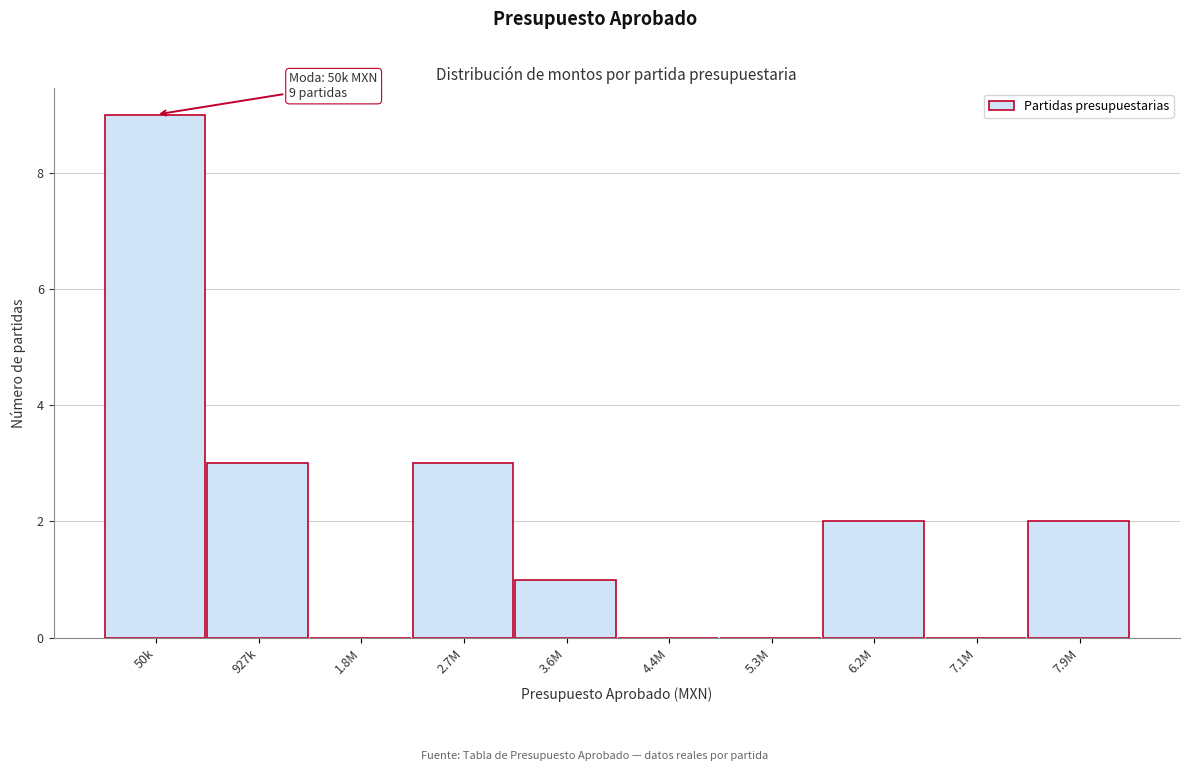

Reading right to left, extract all data points from this chart.

7.9M=2	7.1M=0	6.2M=2	5.3M=0	4.4M=0	3.6M=1	2.7M=3	1.8M=0	927k=3	50k=9